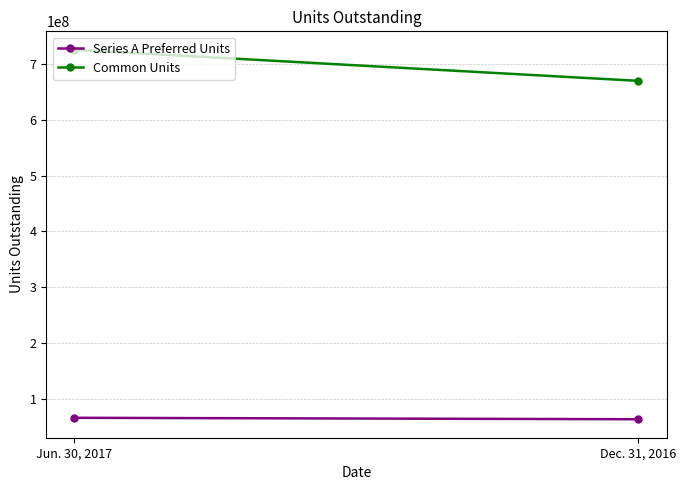

What is the minimum value shown in the chart?

64388853